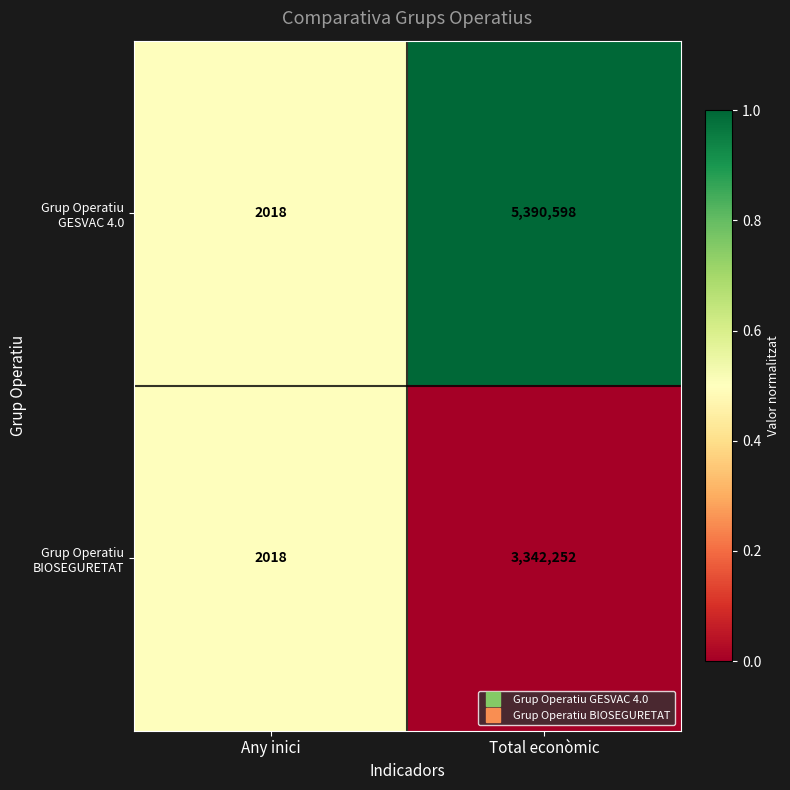

How many categories are shown in the chart?

2